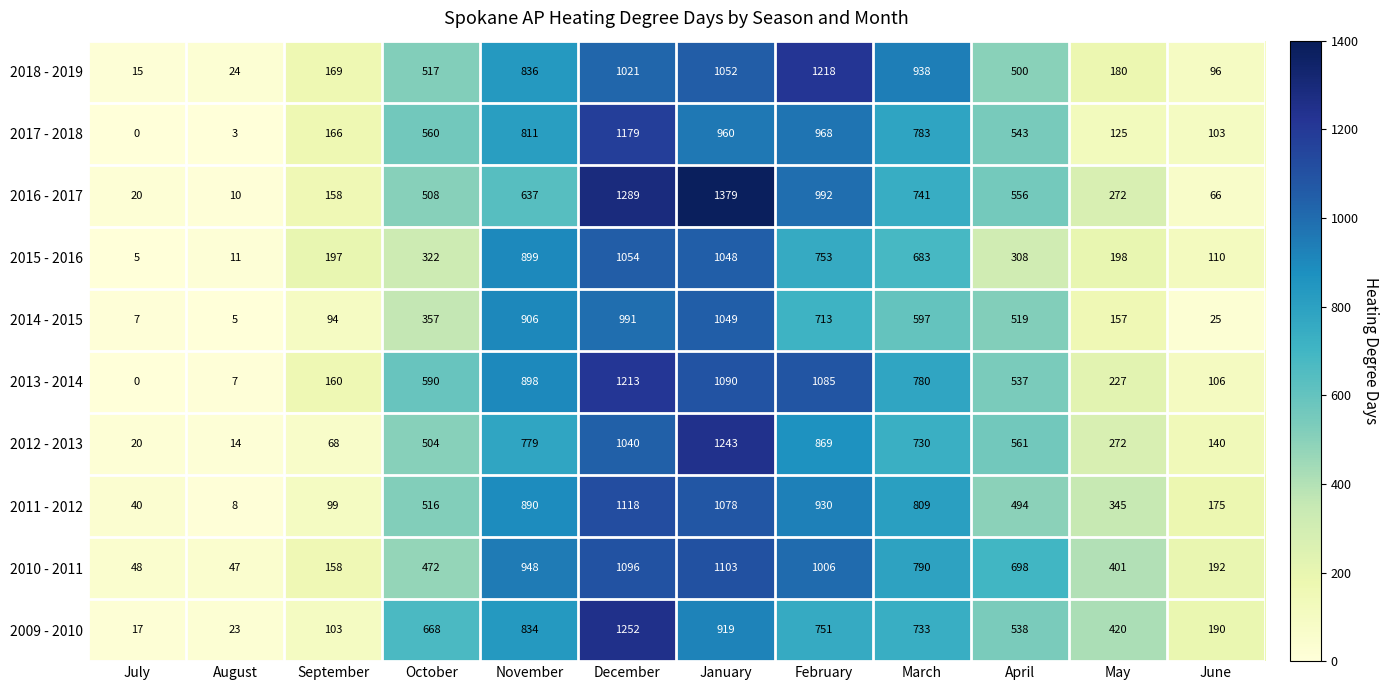

Which series changed the most between September and April?

2010 - 2011